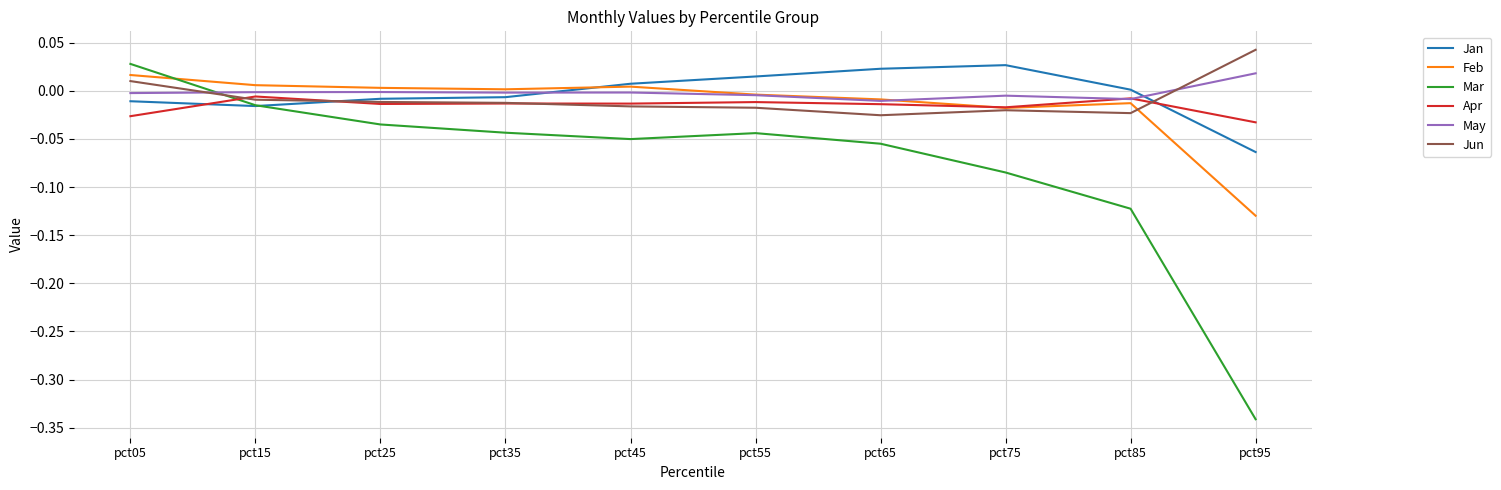

Which series has the widest spread of values?

Mar